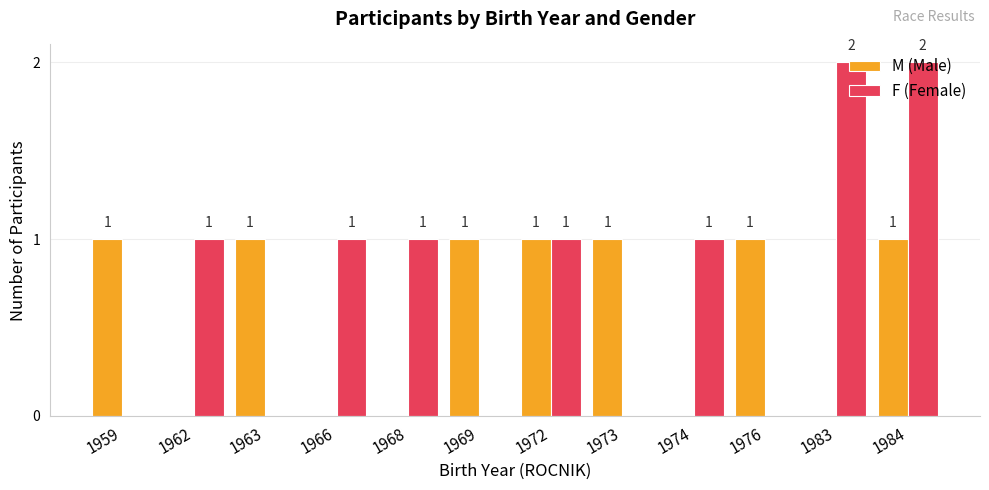

The value of F (Female) at 1972 is 1. True or false?

True